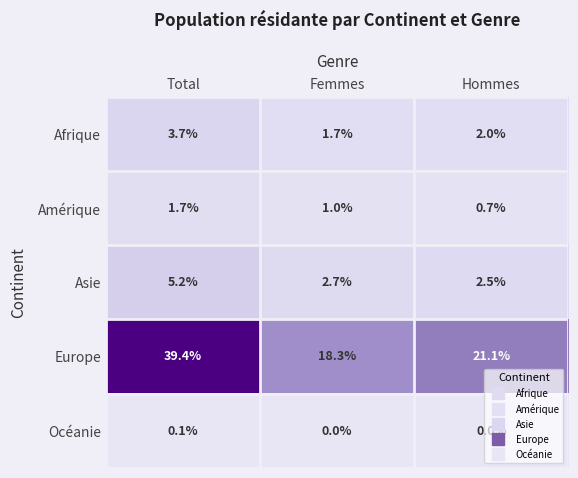

Which category has the highest value in the Amérique series?

Total